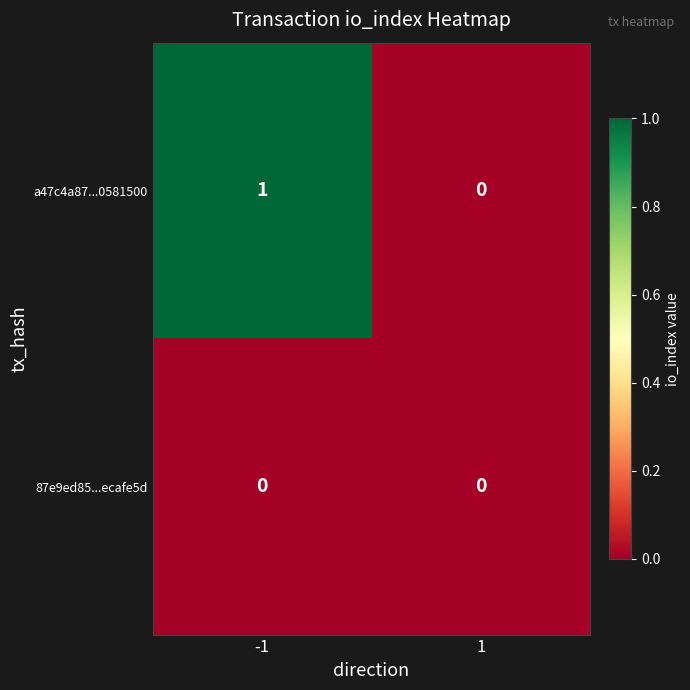

Reading left to right, what are all the values shown in this chart?

a47c4a87...0581500: -1=1	1=0
87e9ed85...ecafe5d: -1=0	1=0